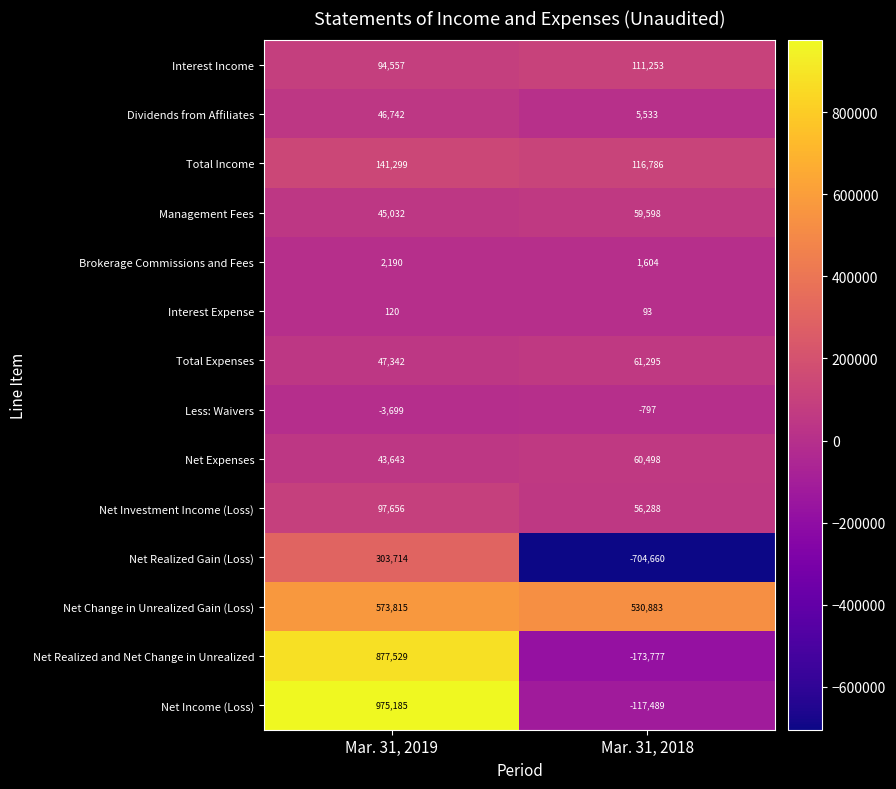

Rank the series by their maximum value, from highest to lowest.

Net Income (Loss), Net Realized and Net Change in Unrealized, Net Change in Unrealized Gain (Loss), Net Realized Gain (Loss), Total Income, Interest Income, Net Investment Income (Loss), Total Expenses, Net Expenses, Management Fees, Dividends from Affiliates, Brokerage Commissions and Fees, Interest Expense, Less: Waivers